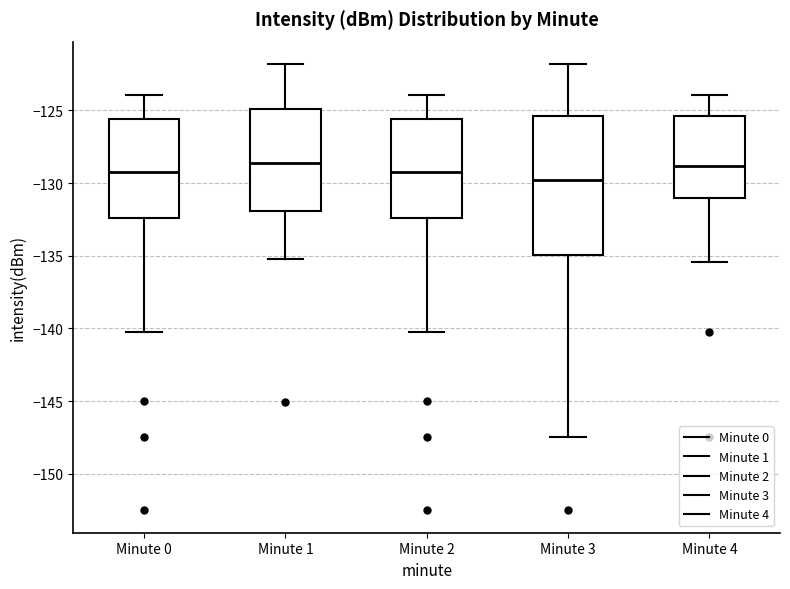

Reading left to right, read every box against the y-axis: the position of its median line, the range the box covers, and the ends of its whiskers. The values are not printed on the chart, so give them approximately, as read against the axis.

Minute 0: median -129.0, box -132.5 to -125.5, whiskers -140.0 to -124.0
Minute 1: median -128.5, box -132.0 to -125.0, whiskers -135.0 to -122.0
Minute 2: median -129.0, box -132.5 to -125.5, whiskers -140.0 to -124.0
Minute 3: median -130.0, box -135.0 to -125.5, whiskers -147.5 to -122.0
Minute 4: median -129.0, box -131.0 to -125.5, whiskers -135.5 to -124.0